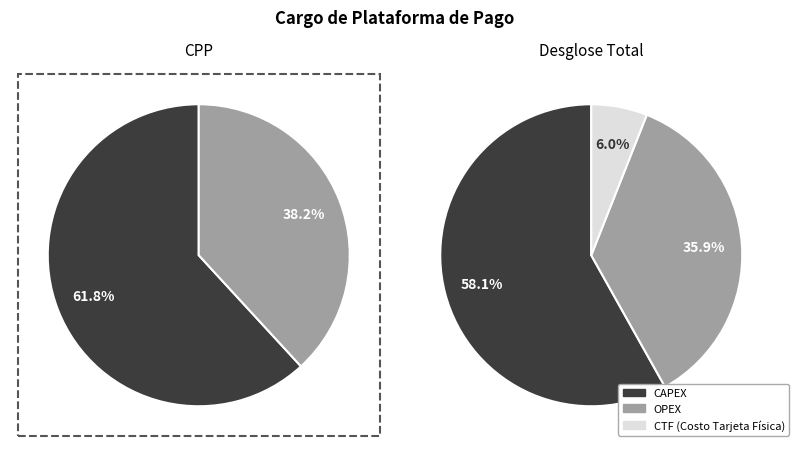

What percentage is the Costo anual de tarjeta de pago (CTF) slice, to the nearest percent?

6%